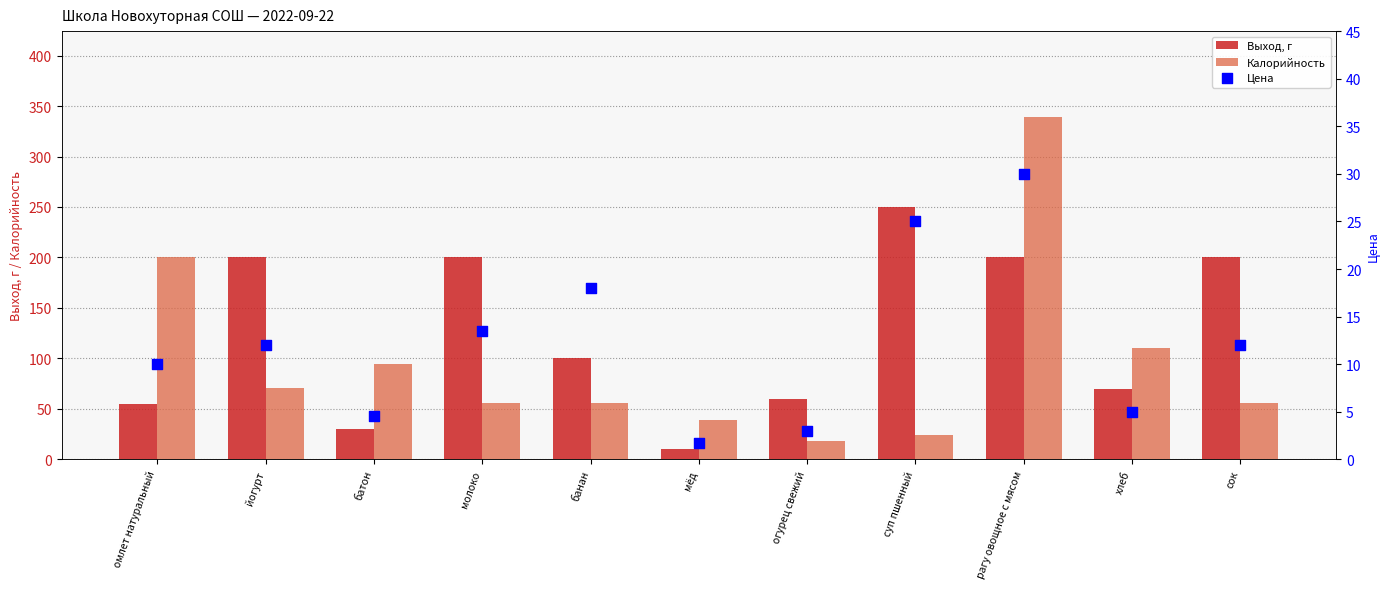

What are all the series names shown in the legend?

Выход, г, Калорийность, Цена